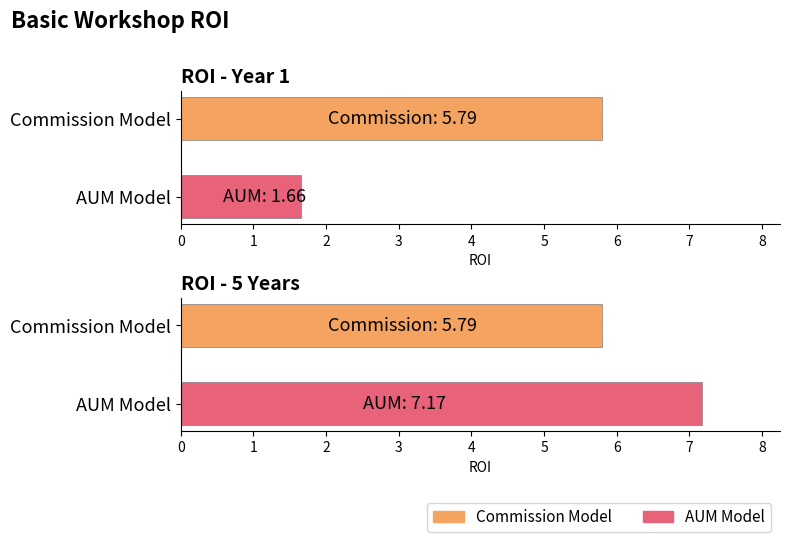

What is the spread (max minus min) of values at ROI - Year 1?

4.1